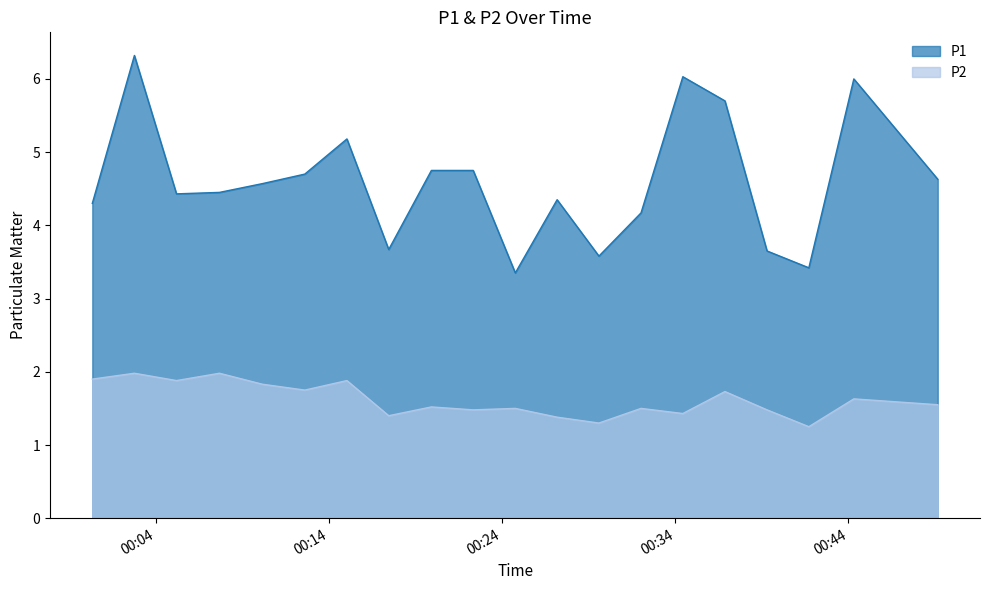

Which has a higher value, 07:00 or 06:00?

07:00